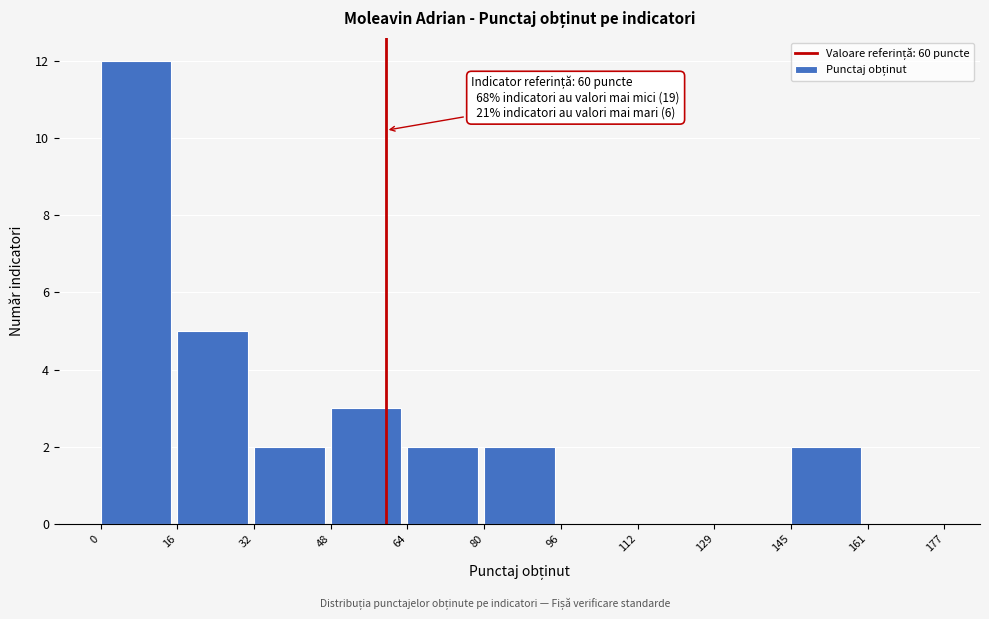

Which range on the x-axis has the tallest bar?

0 to 16